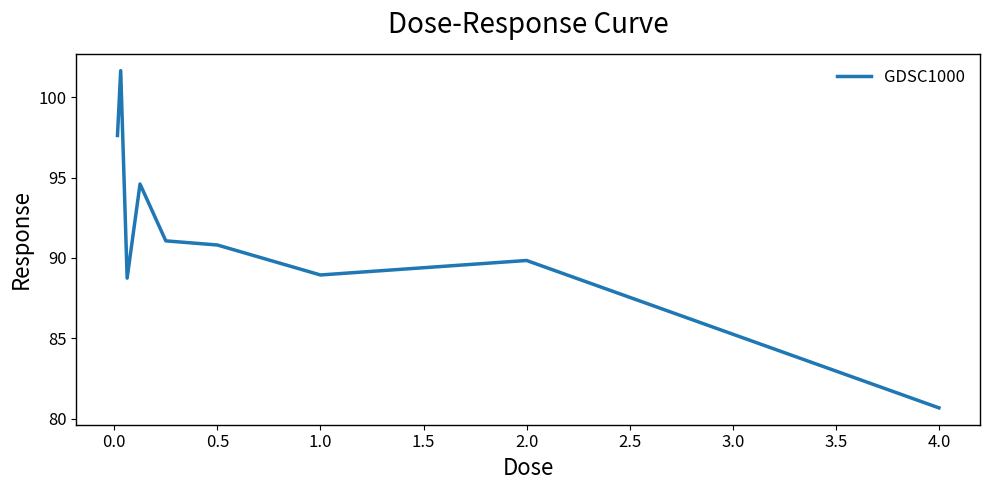

What is the minimum value shown in the chart?

80.7